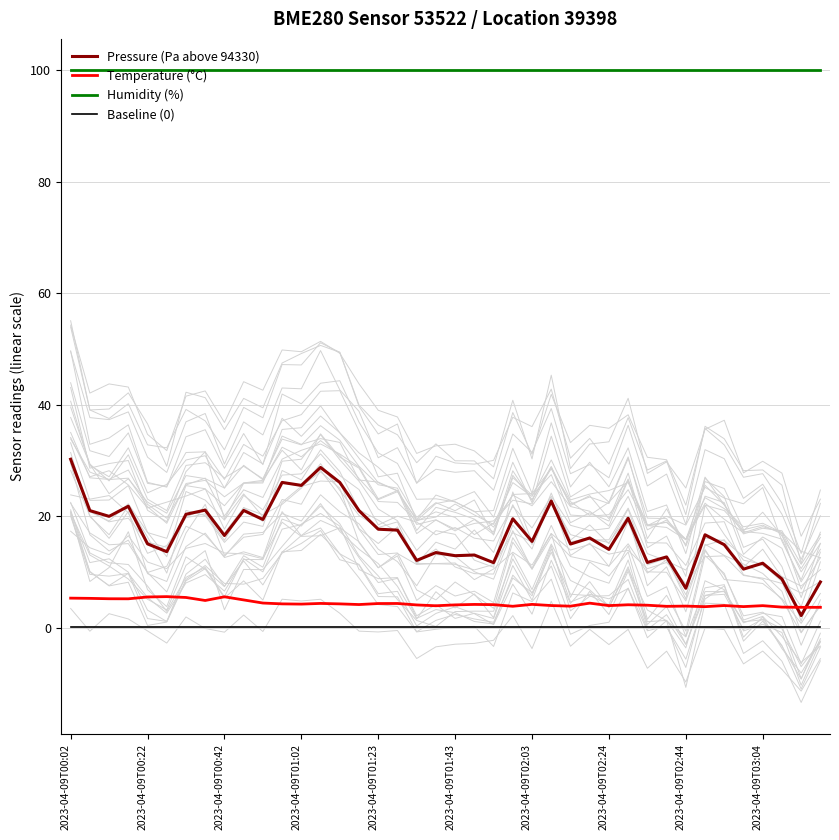

What is the difference between the highest and lowest values at 39?

99.9